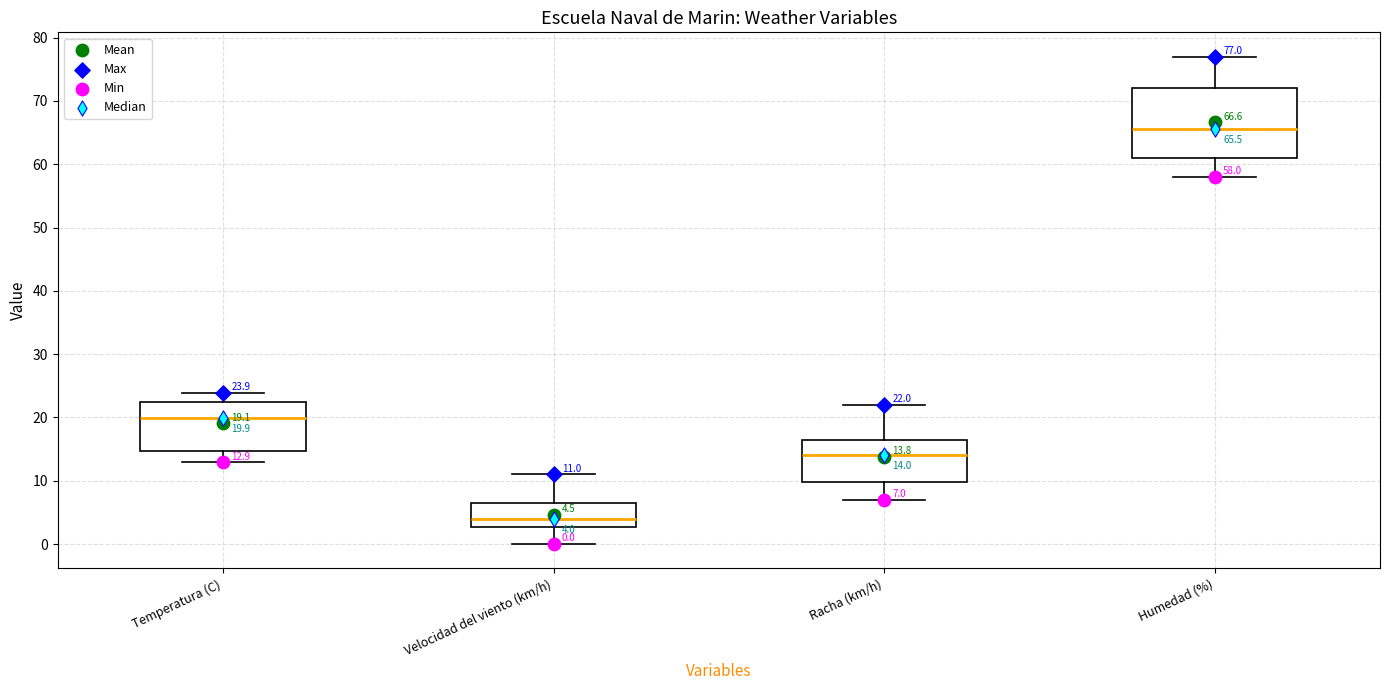

Which box's median line is the highest?

Humedad (%)